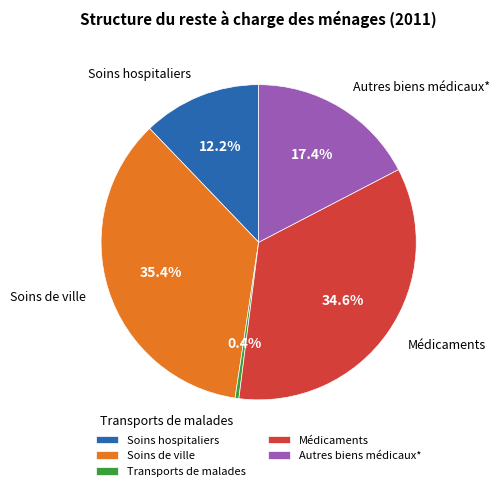

Which slice is the largest?

Soins de ville